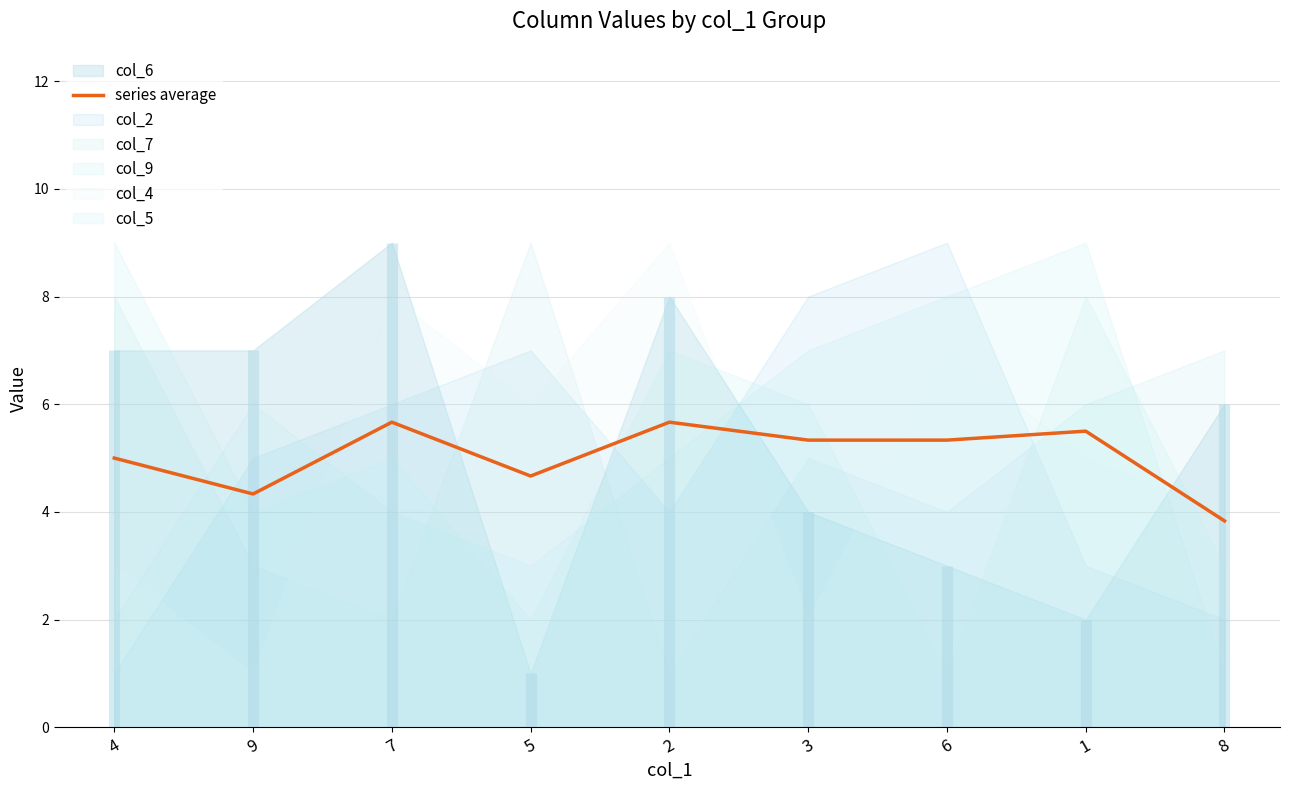

How many lines are shown in the chart?

1